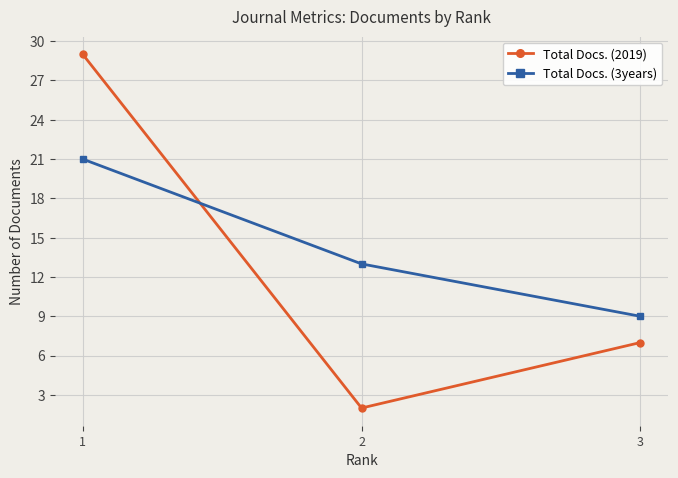

What is the approximate value of Total Docs. (2019) at 3?

7